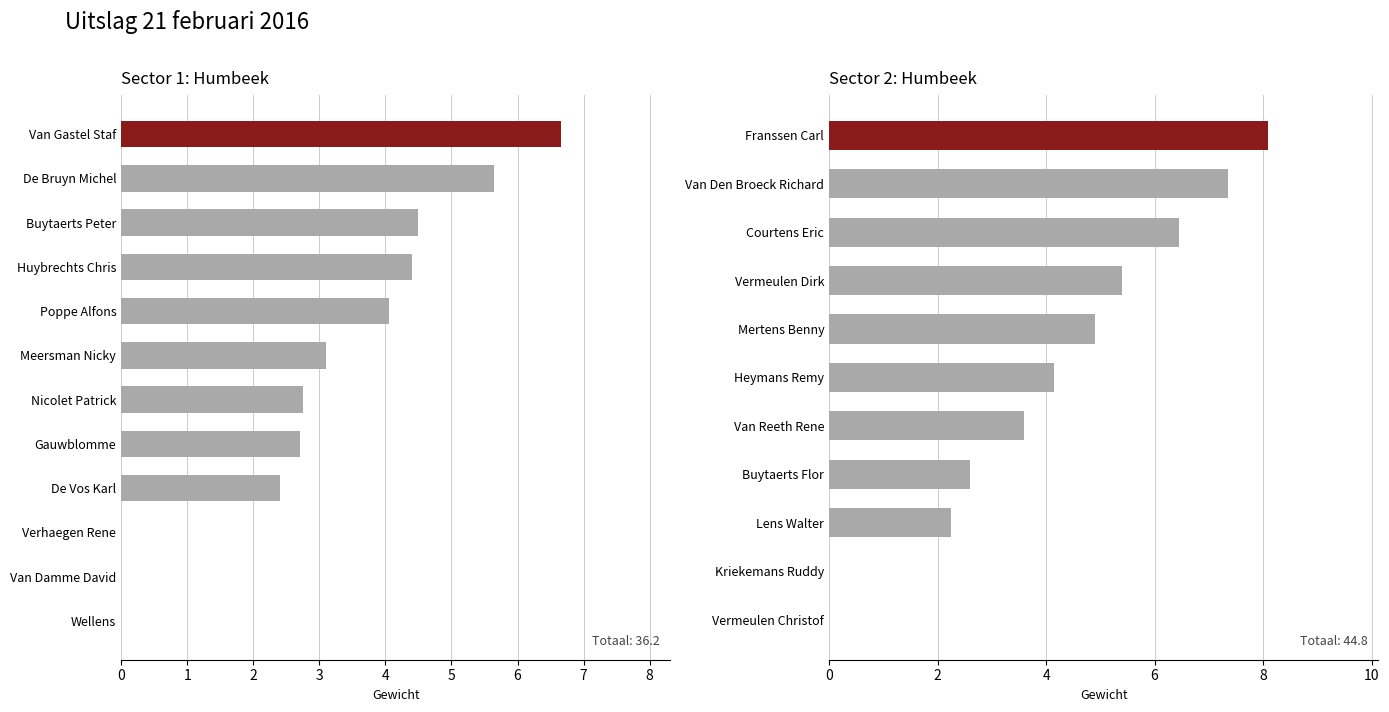

What is the value of the Sector 2 - Gewicht bar at the 2nd from the left?

7.3